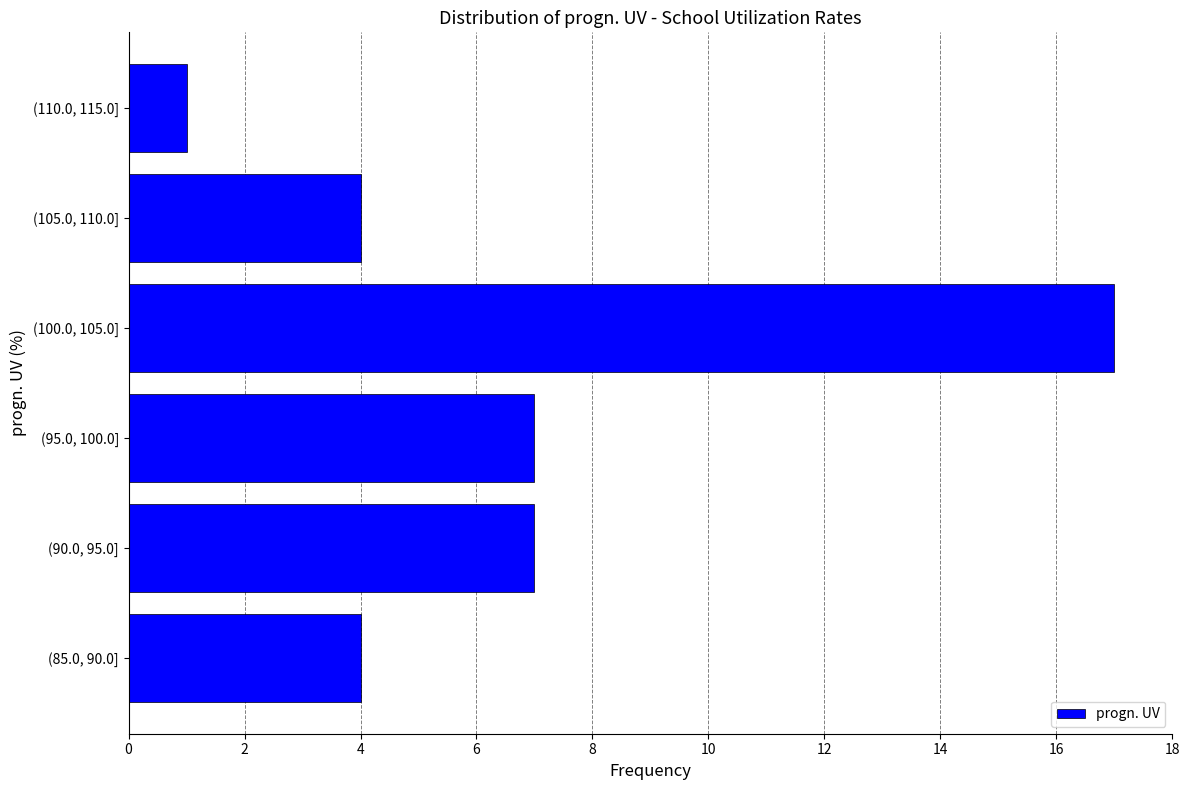

Reading bottom to top, transcribe all the data shown in this chart.

4	7	7	17	4	1